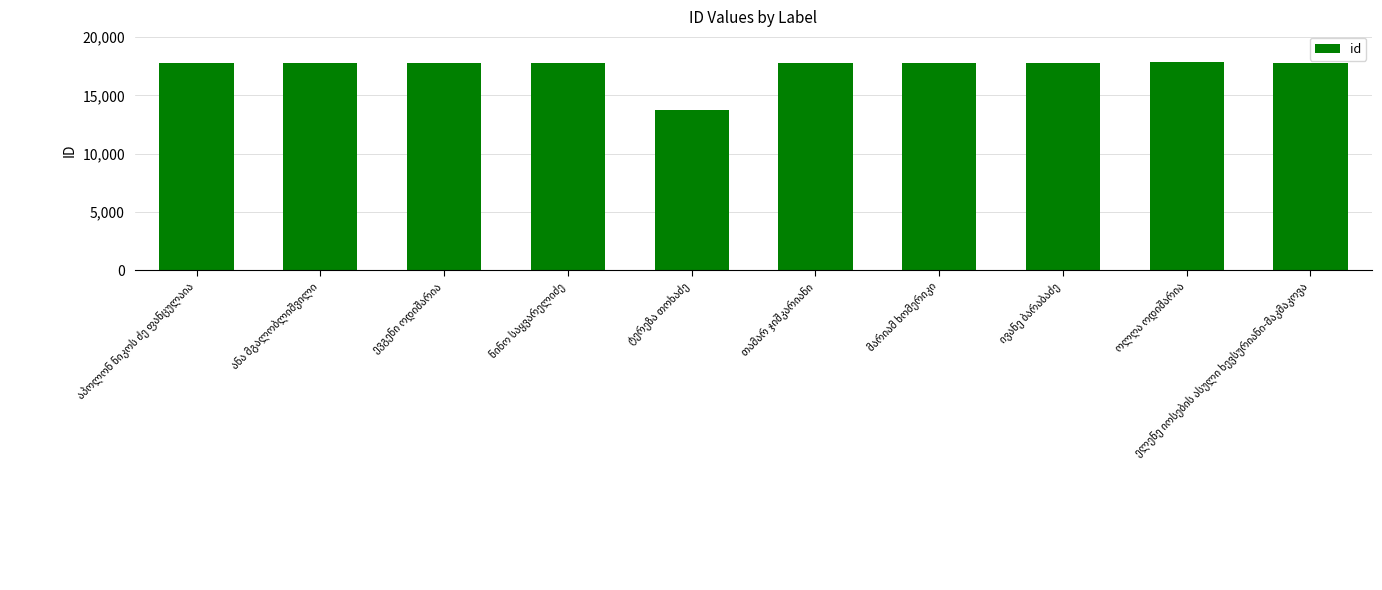

What is the difference between the maximum and minimum values?

4104